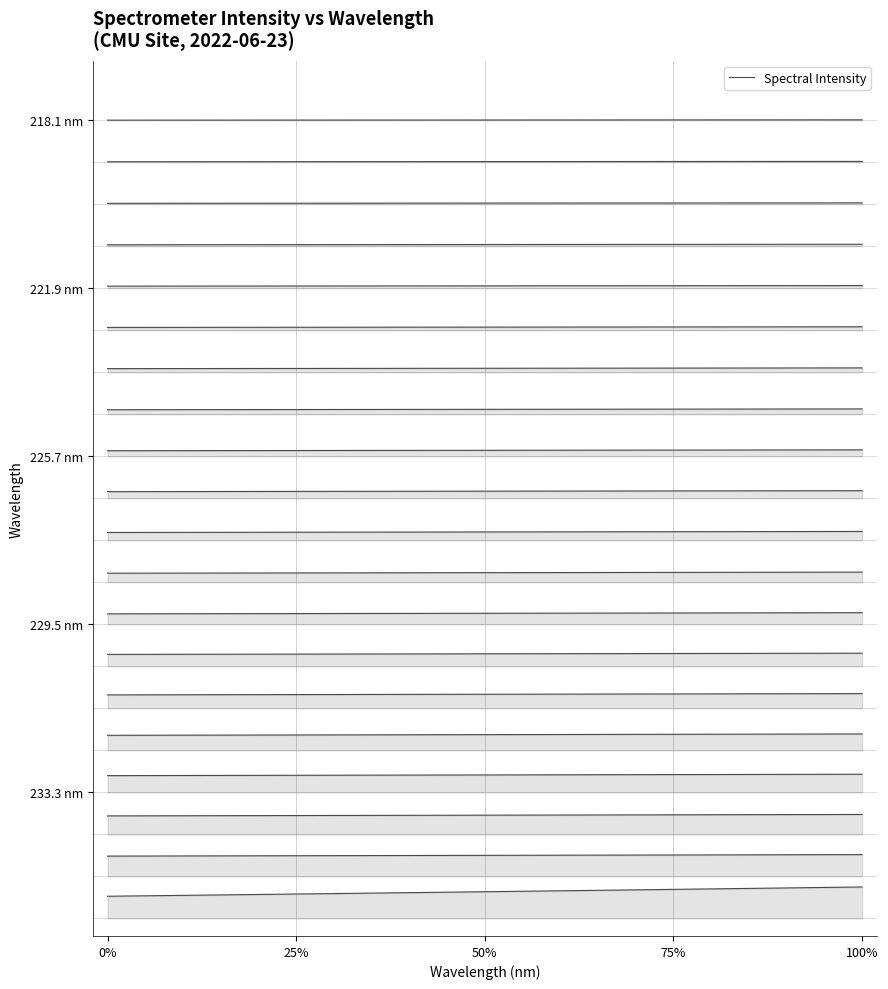

True or false: the data shows 34.0 at 25%.

False